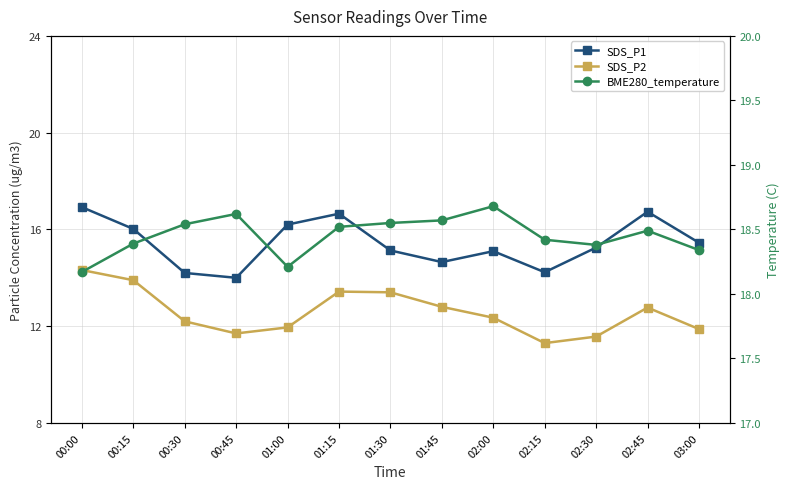

How many interior local valleys does the SDS_P2 series have?

2